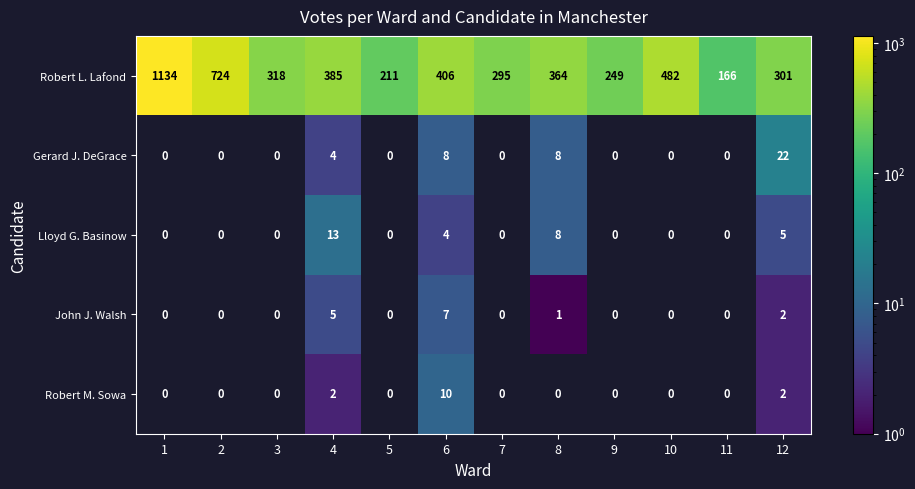

True or false: Lloyd G. Basinow has a value of 4 at 6.

True